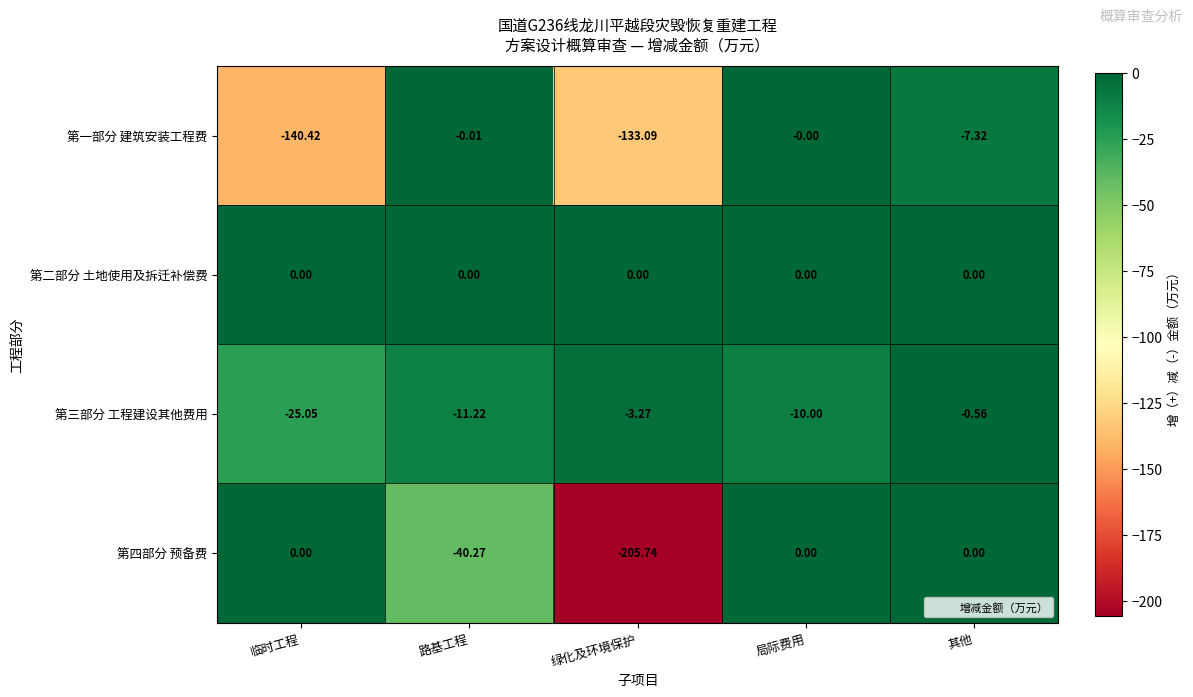

Where is 第一部分 建筑安装工程费 nearest to the value -70?

其他